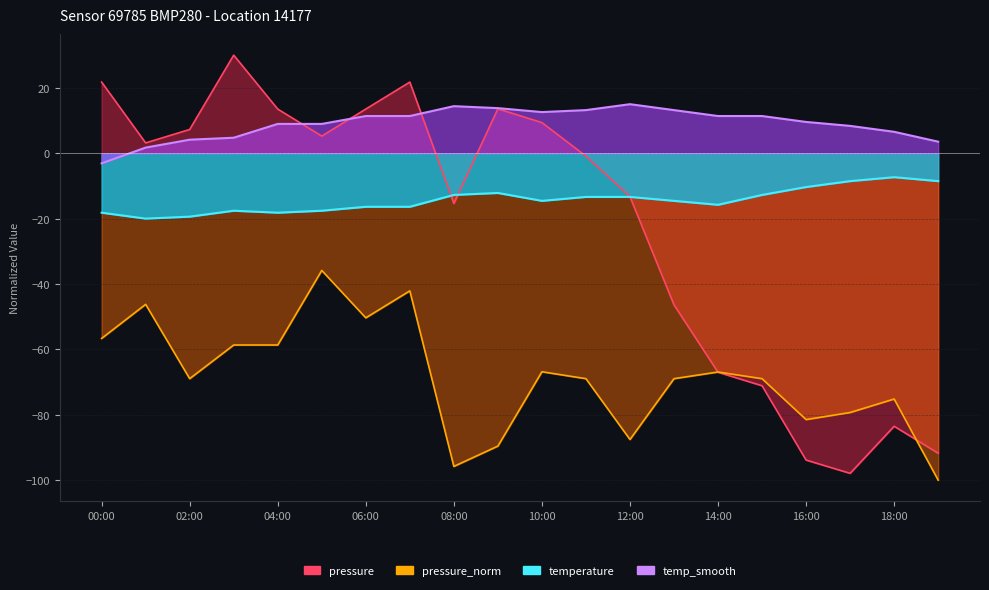

How many values in the temperature series exceed -14?

9